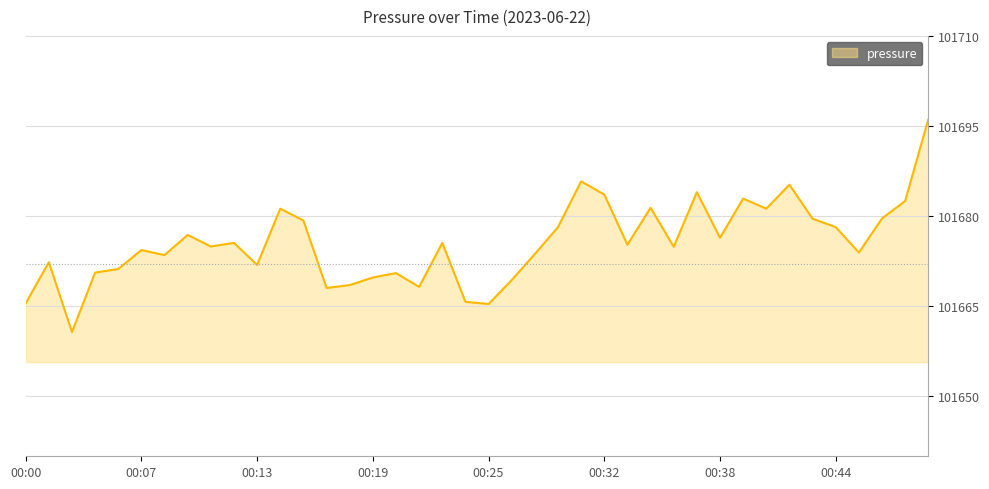

How many distinct data groups are displayed?

1